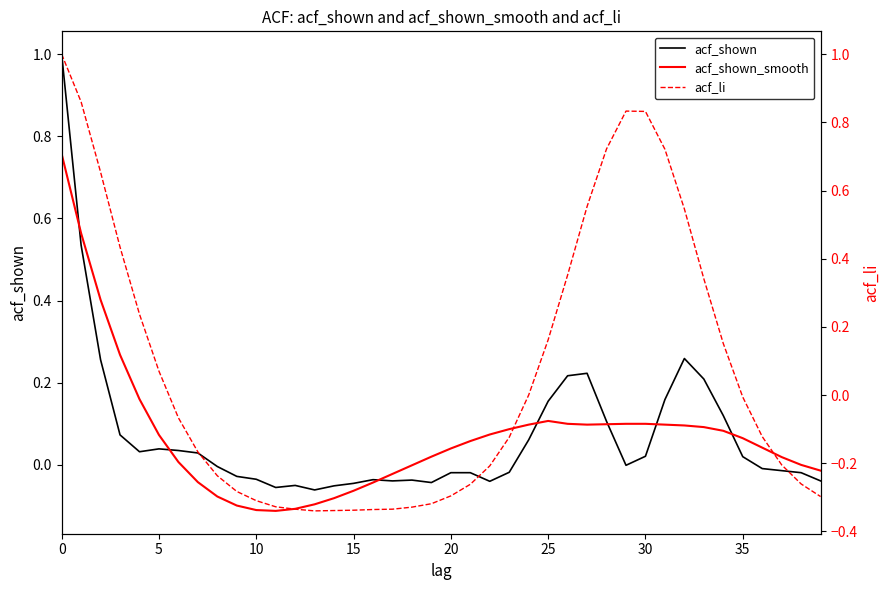

Is the value of acf_shown_smooth at 30 greater than the value of acf_shown at 25?

No